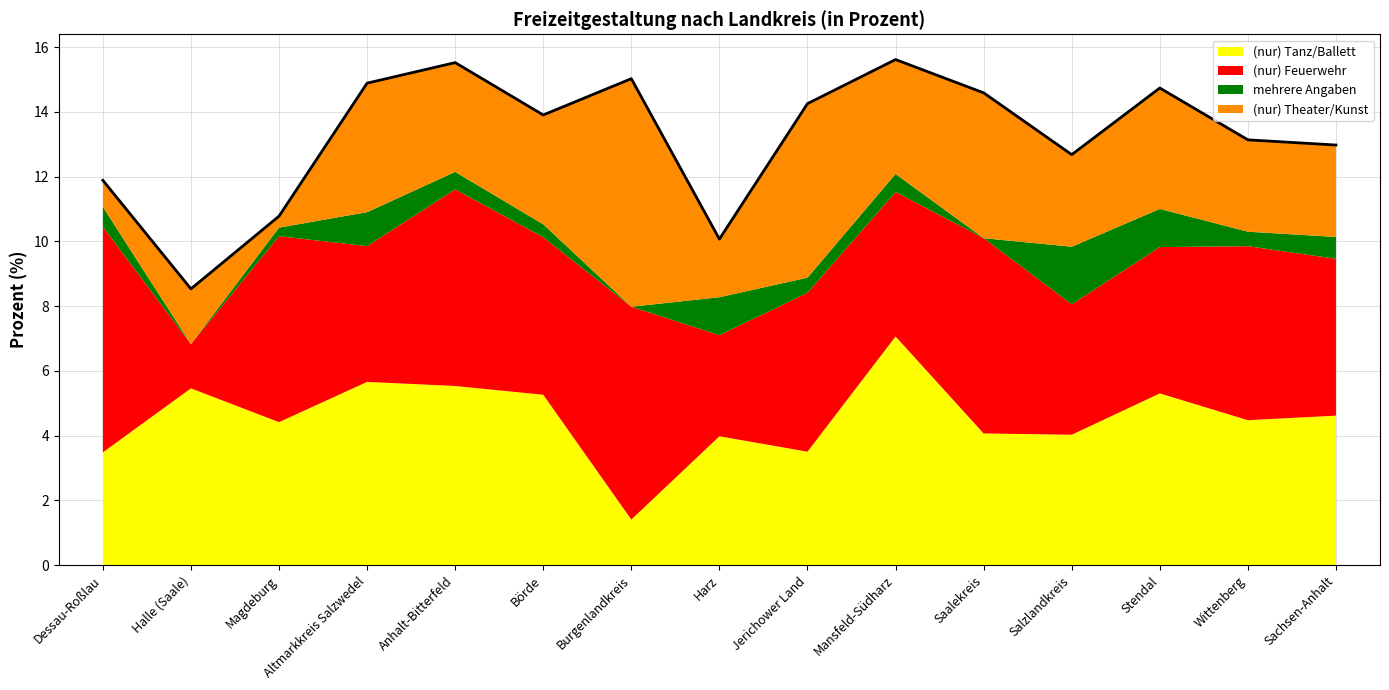

What is the difference between the second highest and minimum values in the (nur) Theater/Kunst series?

5.0